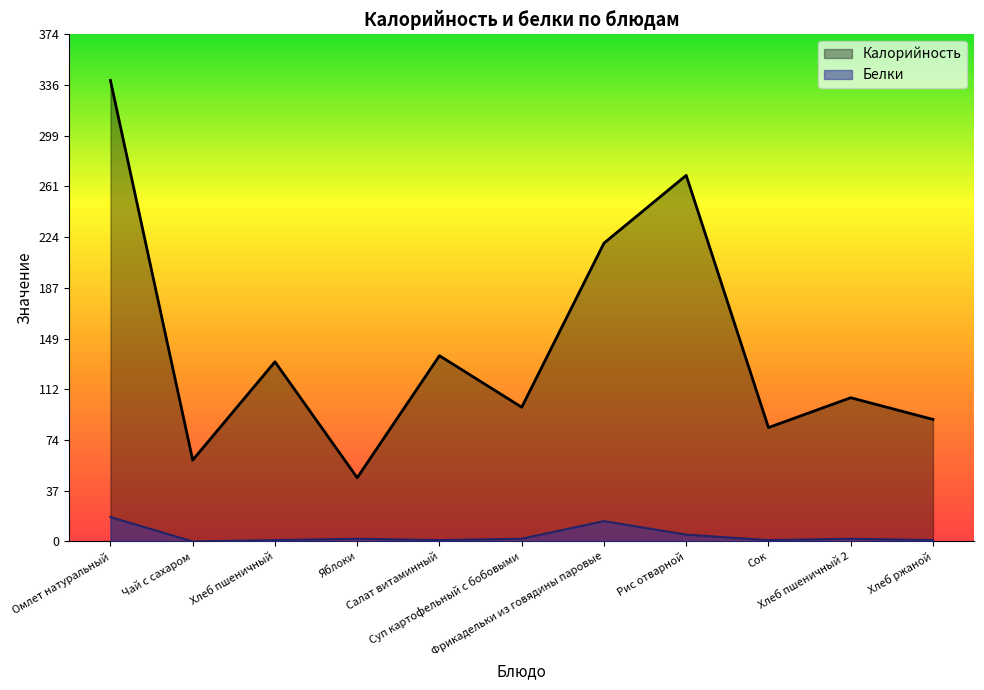

What is the maximum value for Белки?

18.0